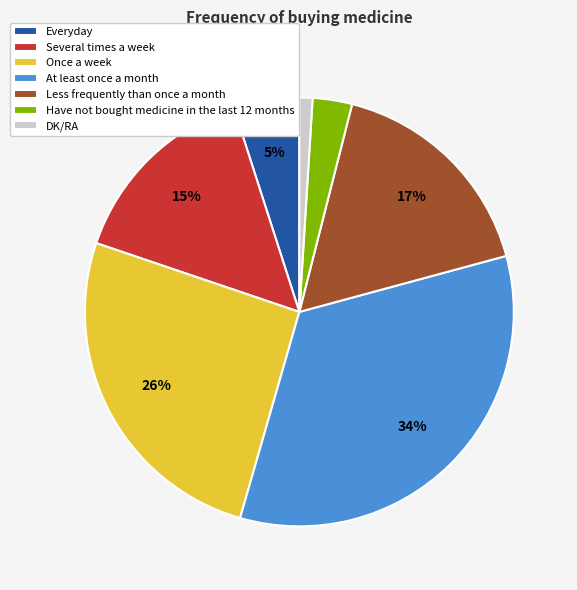

Does any single category account for the majority?

No